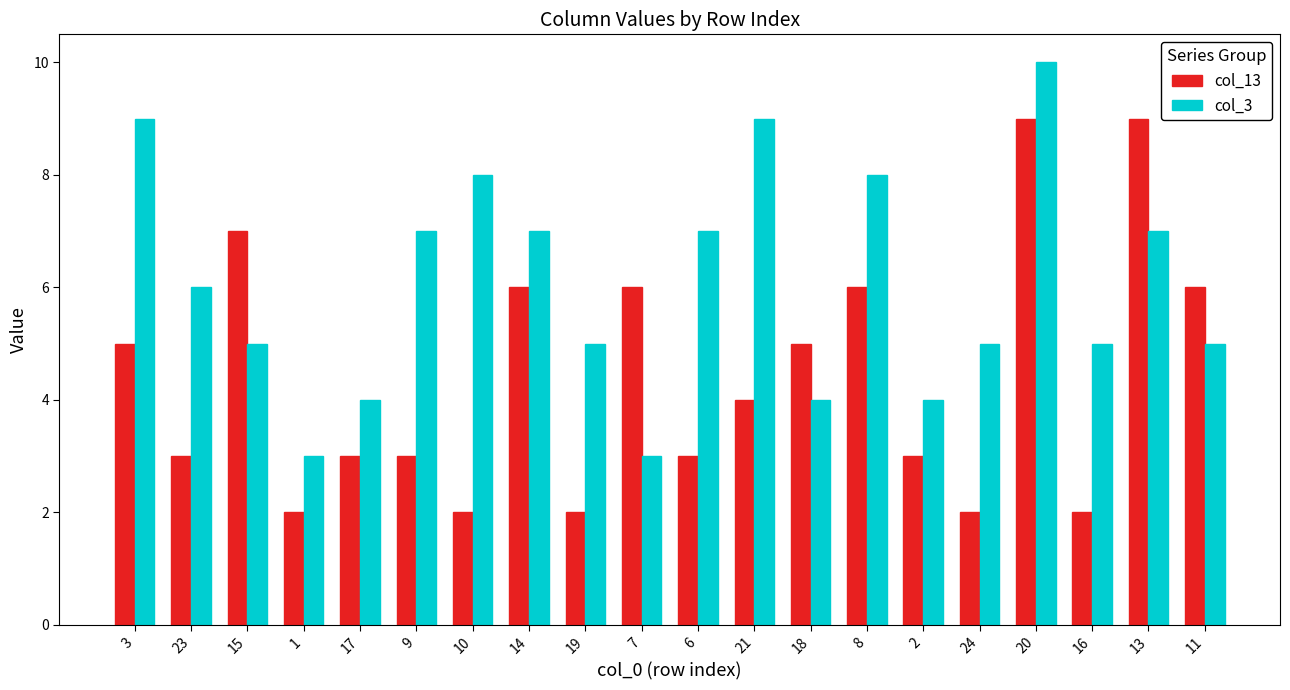

At which category is the sum across all series the highest?

20